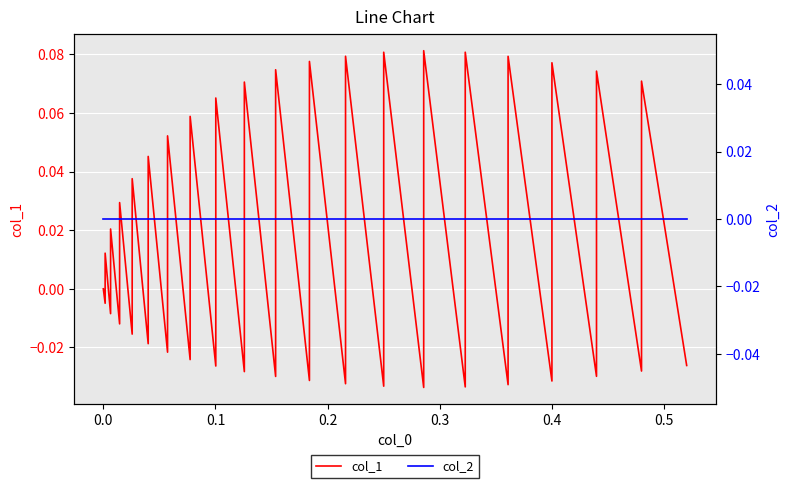

The col_1 series shows 0.0 at 18. True or false?

False